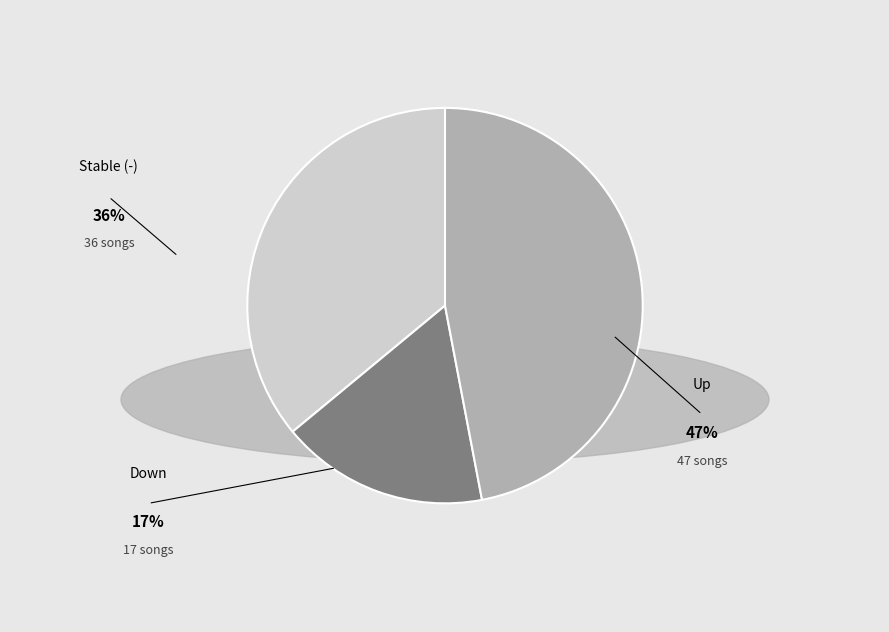

Which slice is the smallest?

Down